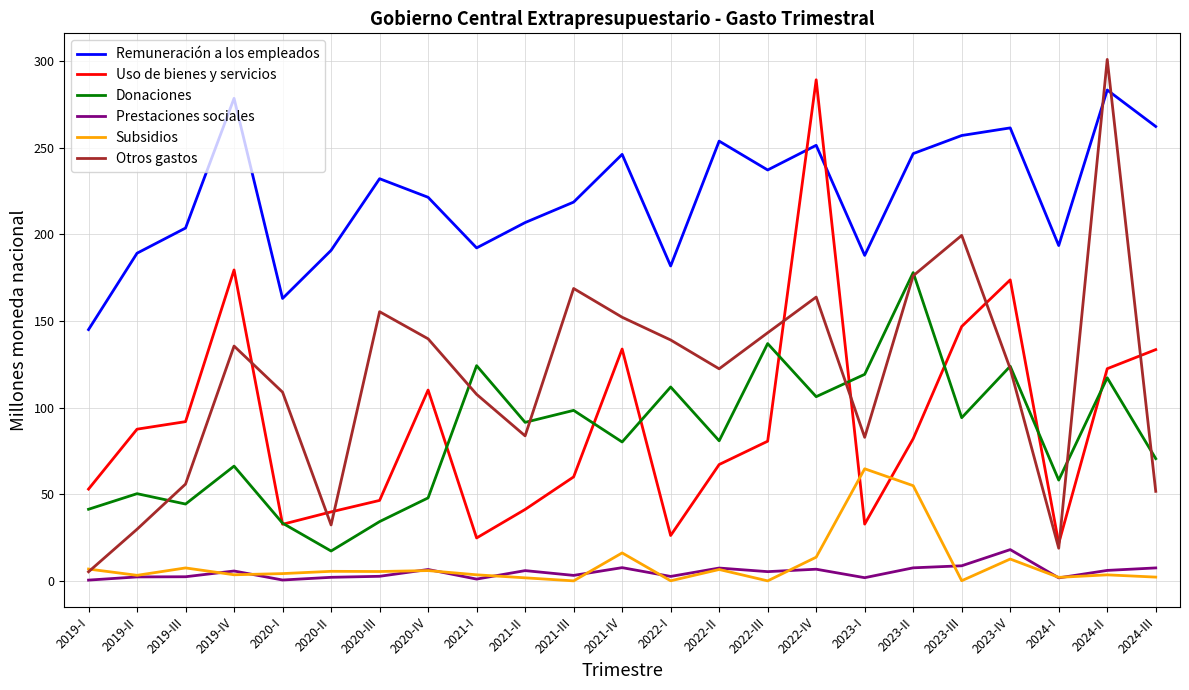

True or false: Prestaciones sociales and Uso de bienes y servicios cross at least once.

False